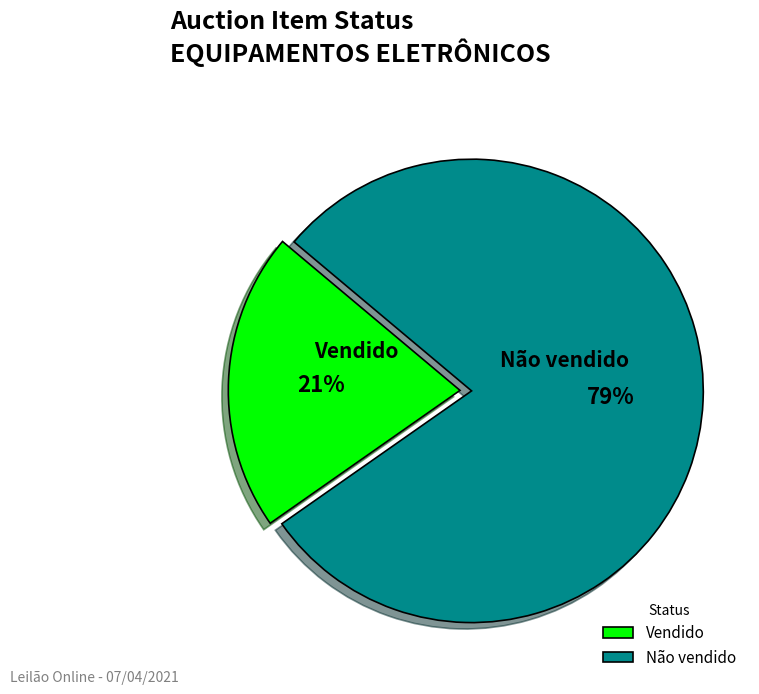

Do Não vendido and Vendido together represent more than half of the pie?

Yes